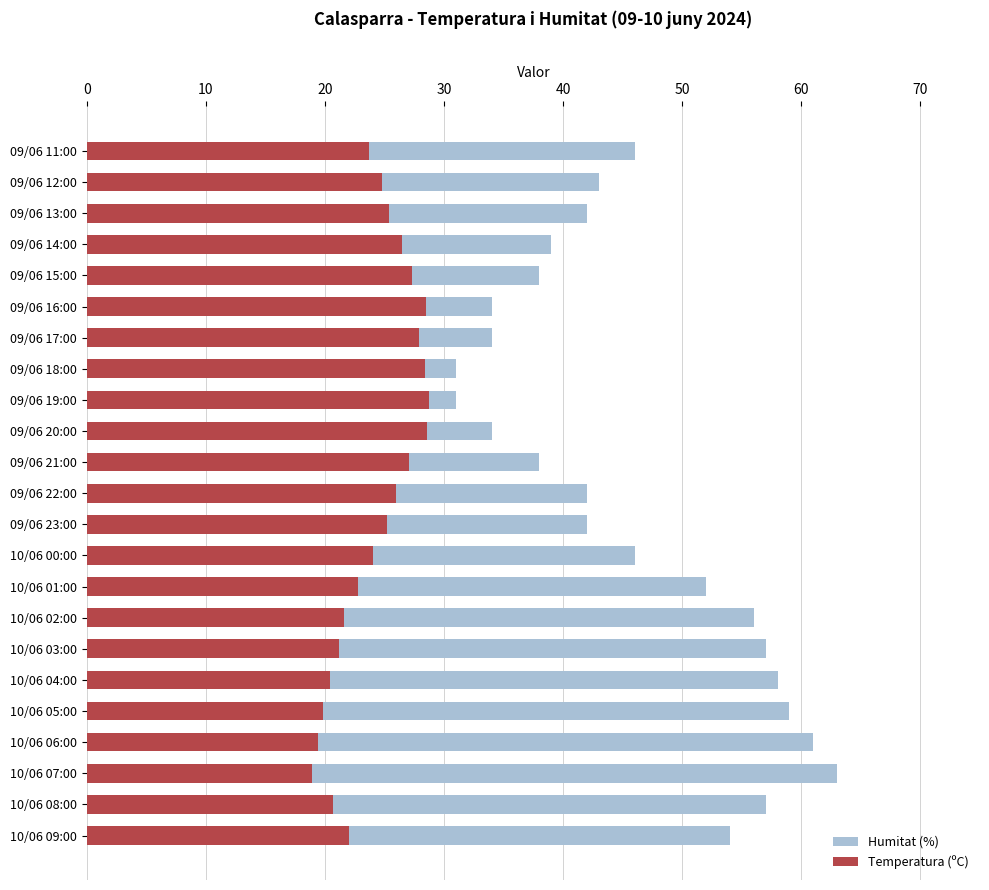

Does the chart contain any negative values?

No